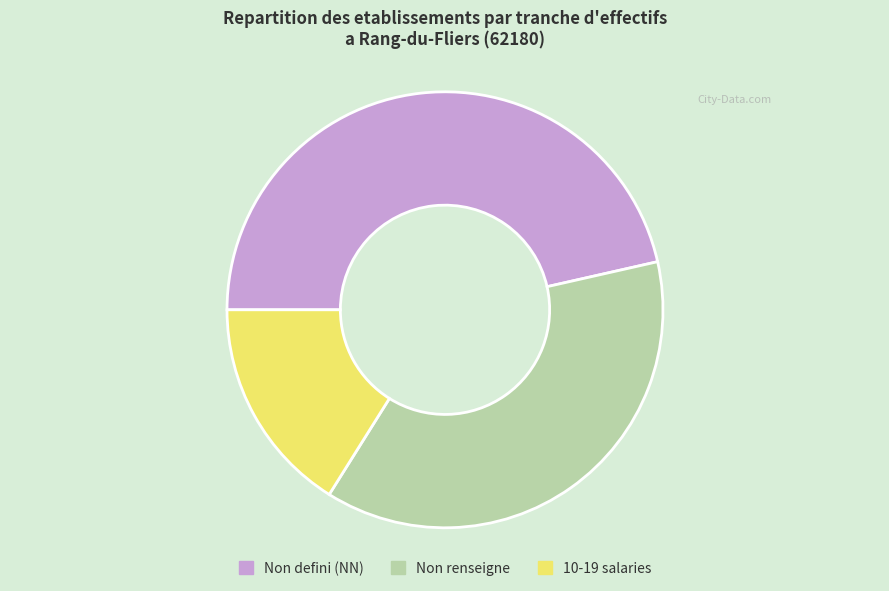

Combined, do Non renseigne and Non defini (NN) account for over 50%?

Yes